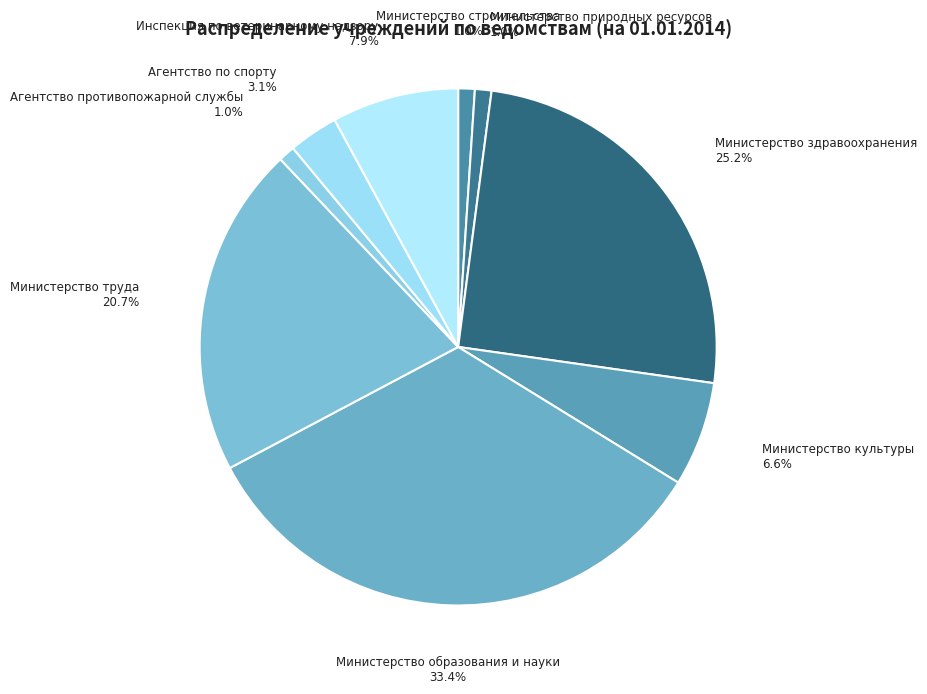

Combined, do Министерство труда and Министерство здравоохранения account for over 50%?

No